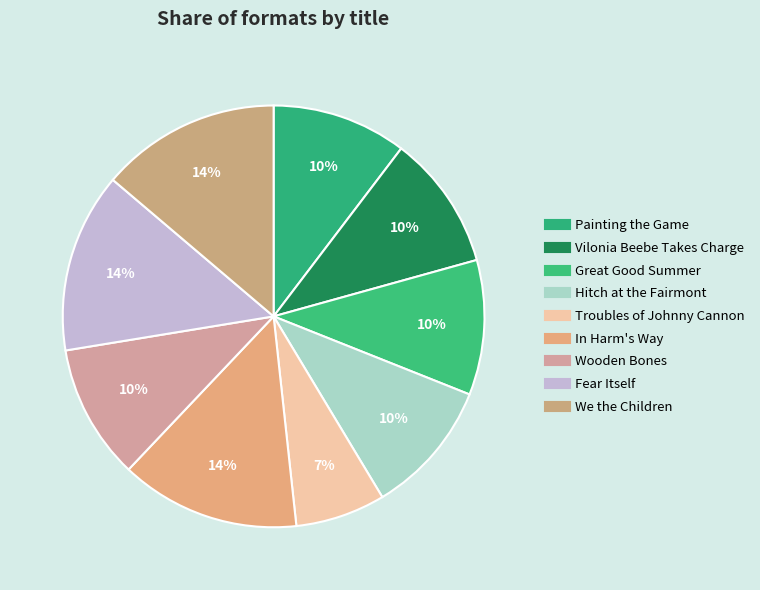

How many segments does this pie chart have?

9